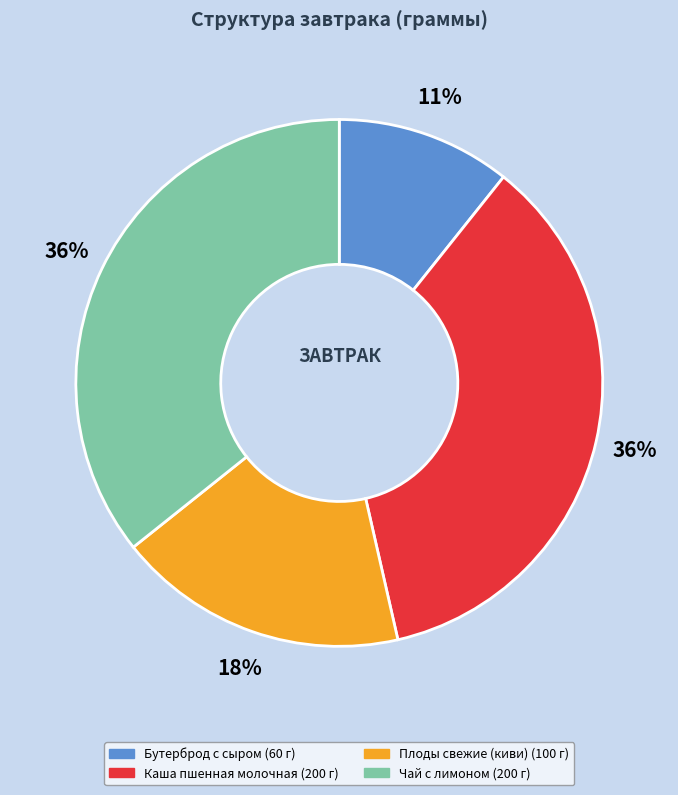

Which category has the smallest portion of the pie?

Бутерброд с сыром